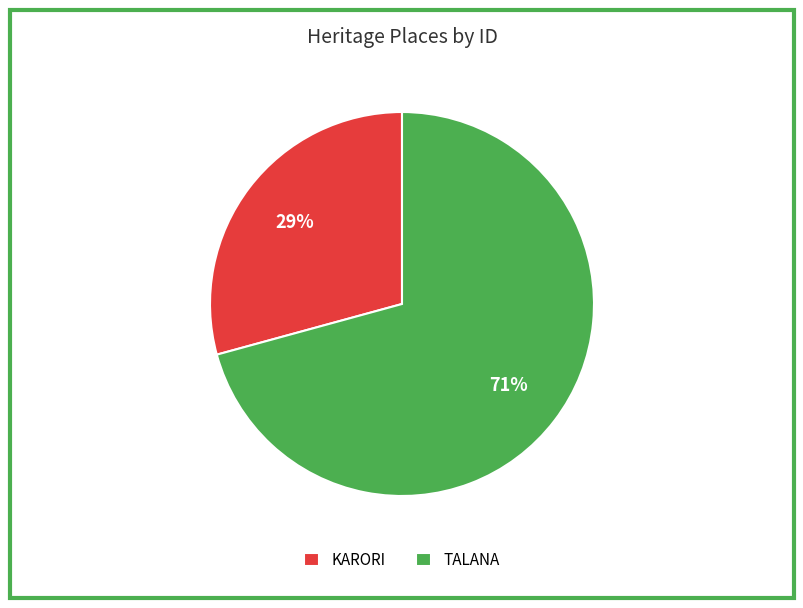

Which has a higher value, TALANA or KARORI?

TALANA